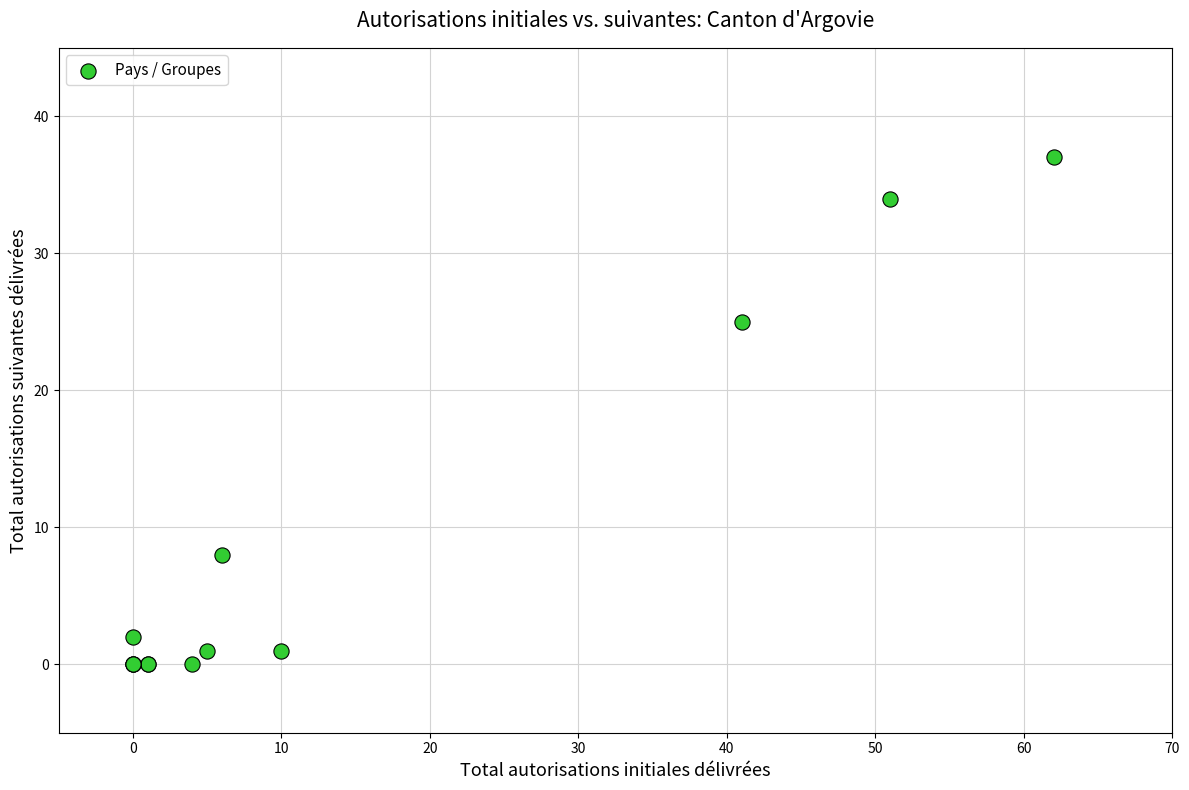

What Y value in the scatter plot is closest to 18?

25